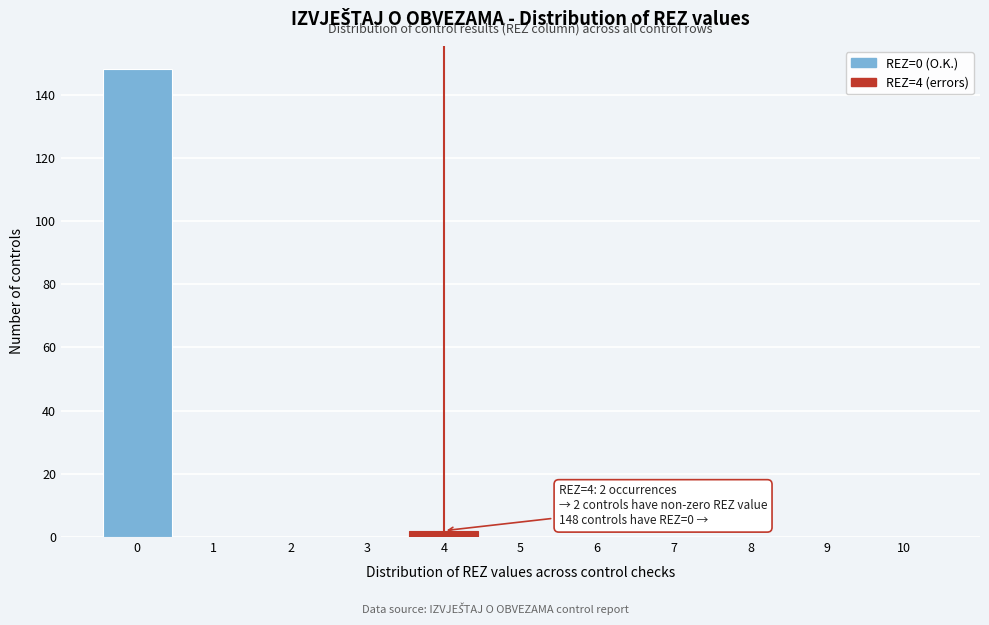

Reading left to right, extract all data points from this chart.

0=148	1=0	2=0	3=0	4=2	5=0	6=0	7=0	8=0	9=0	10=0